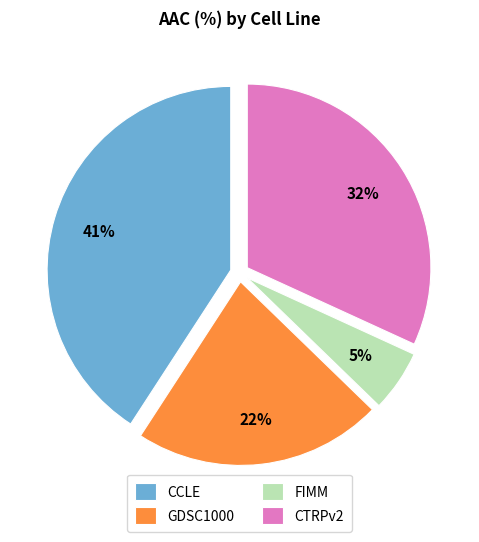

Between GDSC1000 and CCLE, which is larger?

CCLE